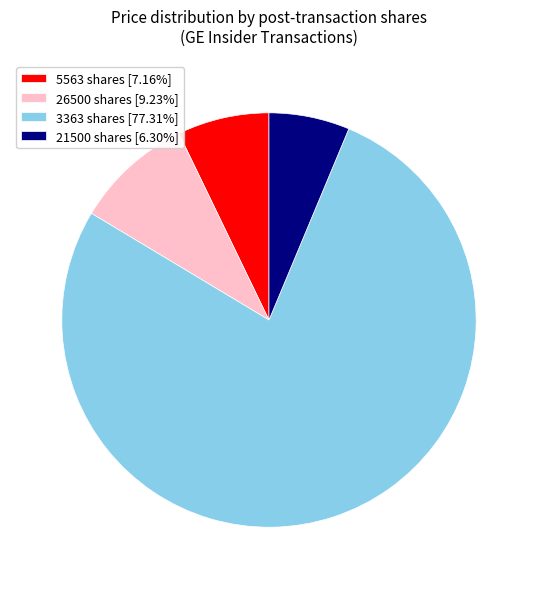

True or false: 21500 shares accounts for 1% of the total.

False